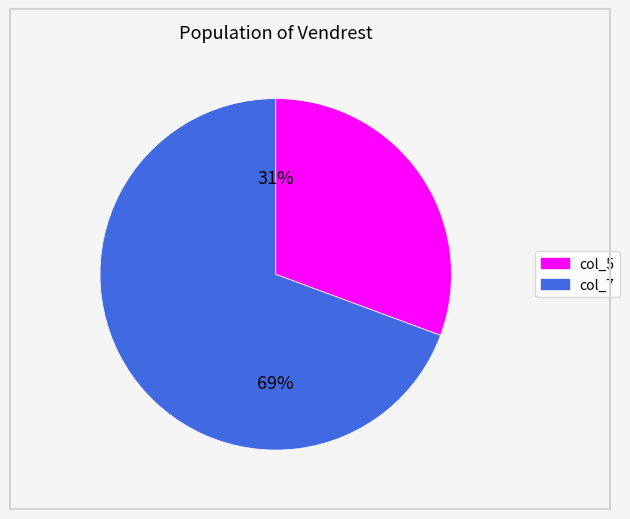

Is it true that col_5 is 31% of the pie?

True